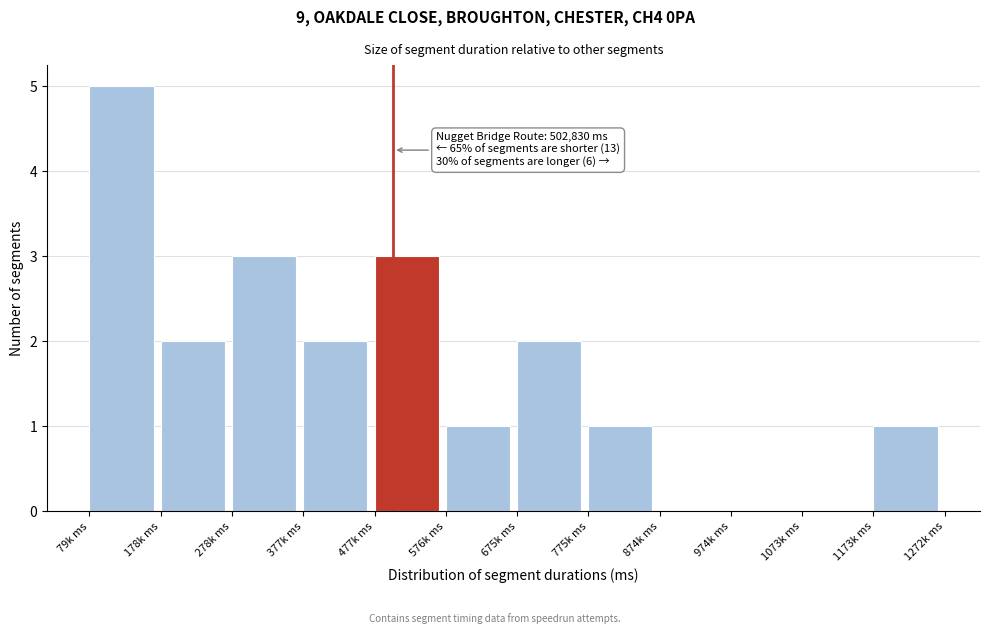

Reading left to right, extract all data points from this chart.

79k ms=5	178k ms=2	278k ms=3	377k ms=2	477k ms=3	576k ms=1	675k ms=2	775k ms=1	874k ms=0	974k ms=0	1073k ms=0	1173k ms=1